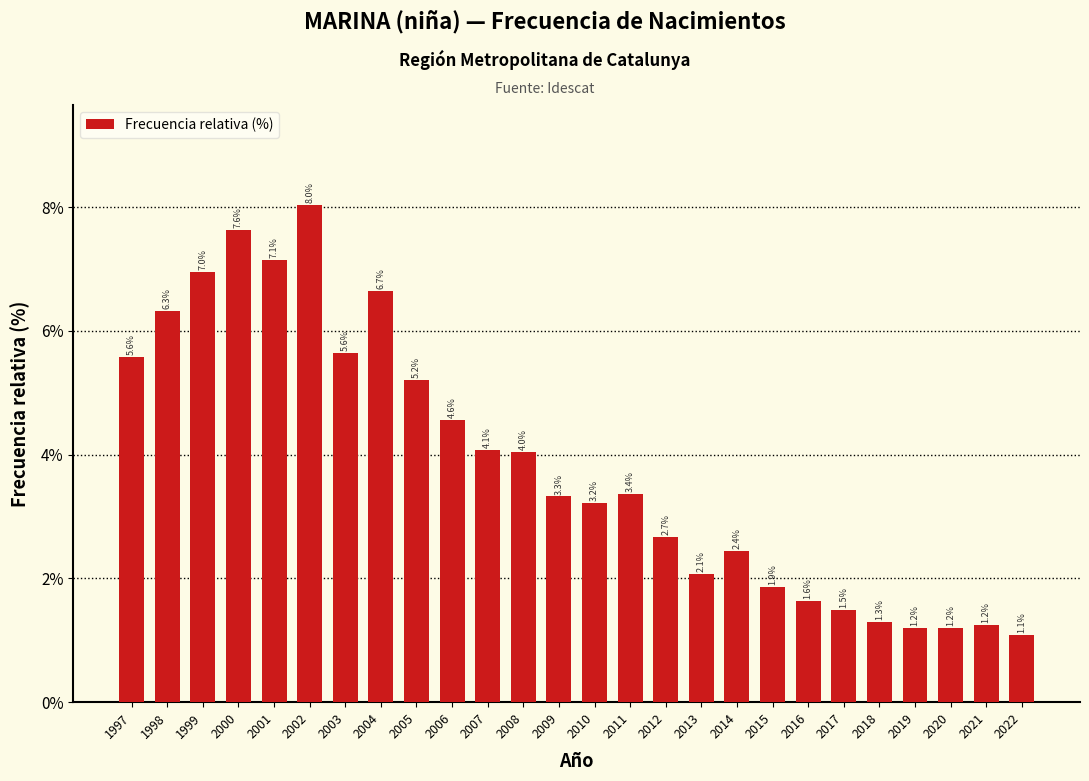

Reading right to left, extract all data points from this chart.

1.1	1.2	1.2	1.2	1.3	1.5	1.6	1.9	2.4	2.1	2.7	3.4	3.2	3.3	4.0	4.1	4.6	5.2	6.7	5.6	8.0	7.1	7.6	7.0	6.3	5.6